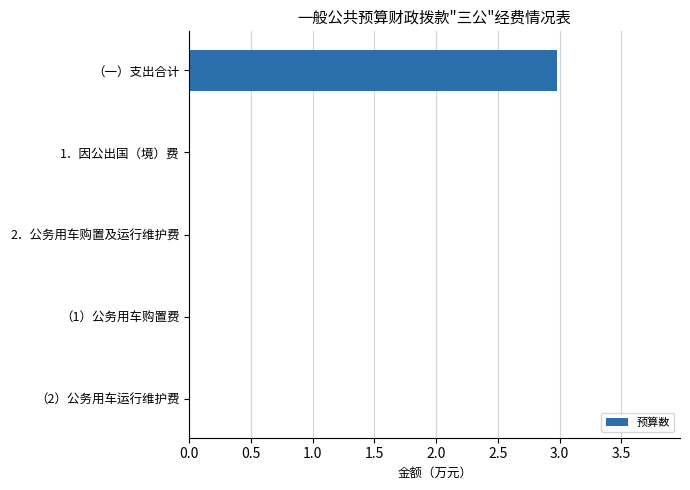

At which category does the chart reach its peak across all series?

（一）支出合计